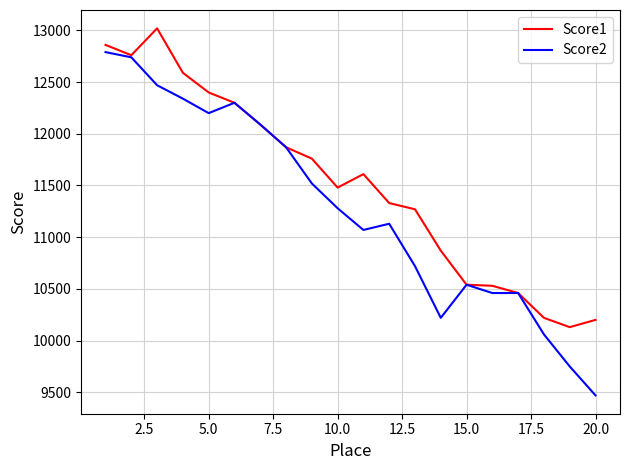

Which series has the largest total across all categories?

Score1